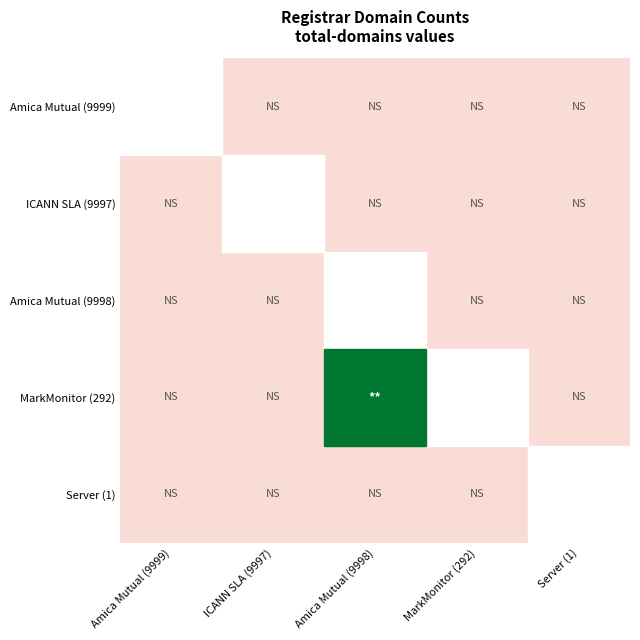

At how many categories does at least one series exceed 0?

3